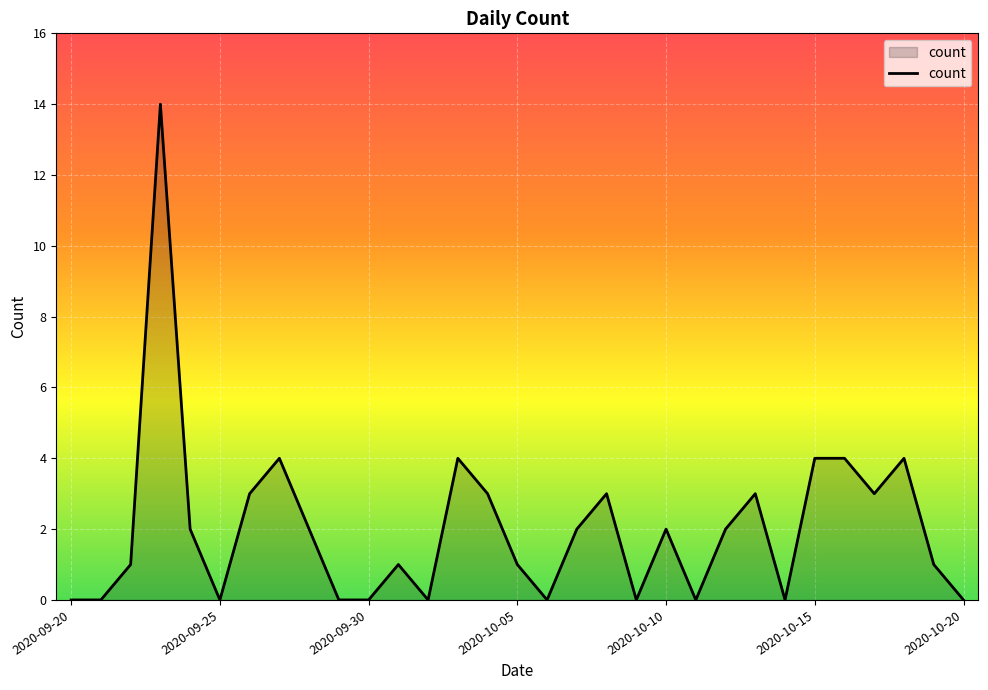

What is the maximum value shown in the chart?

14